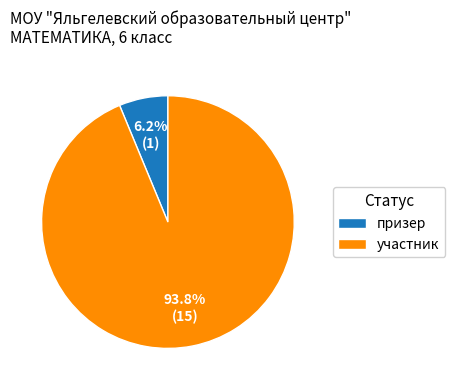

What percentage do участник and призер together represent?

100.0%